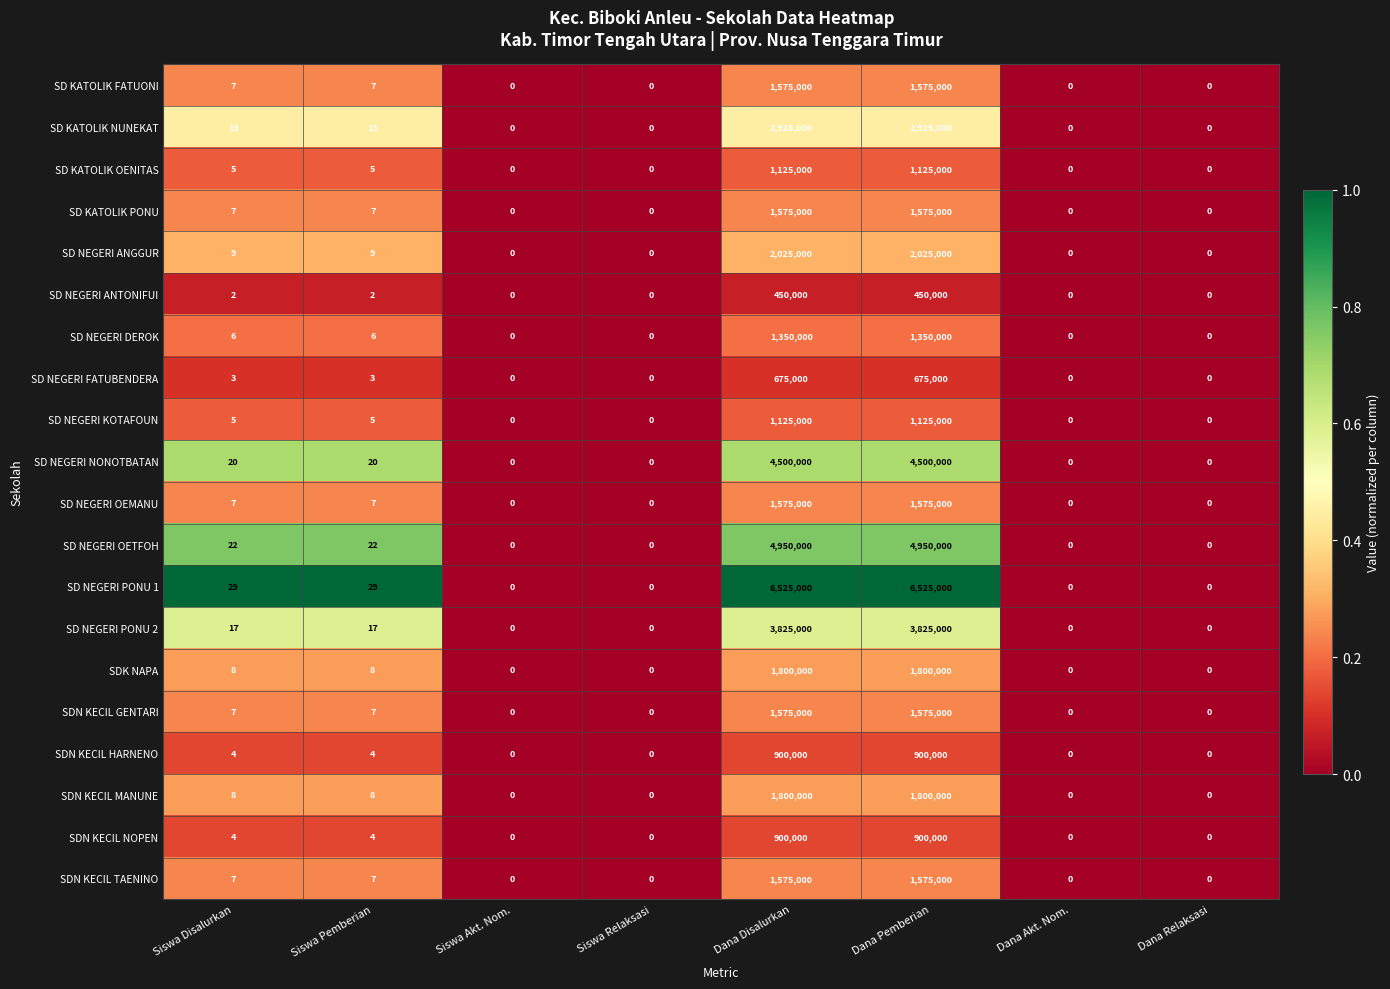

What is the difference between the maximum and minimum values in the SDN KECIL NOPEN series?

900000